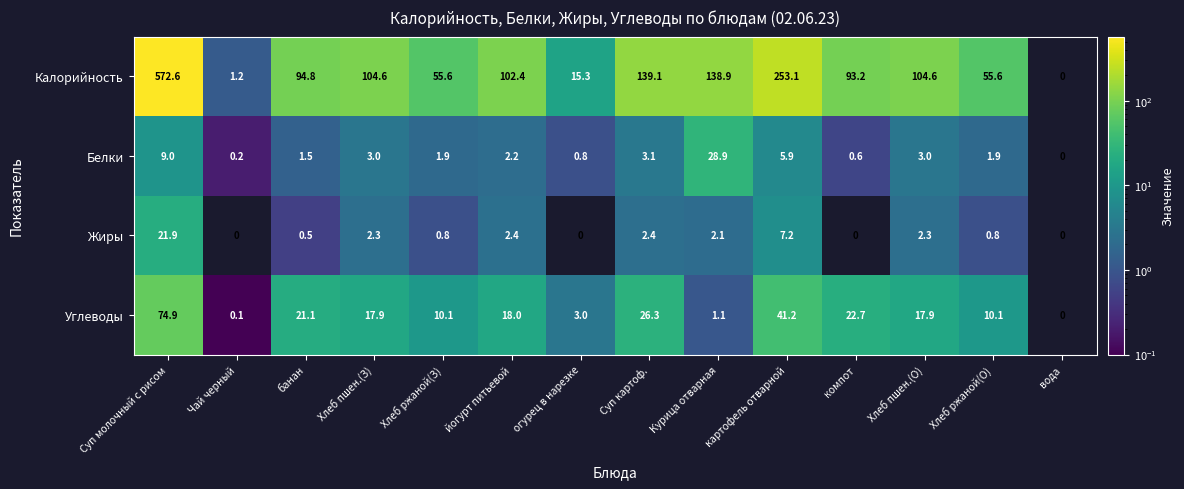

What is the approximate value of Углеводы at йогурт питьевой?

18.0